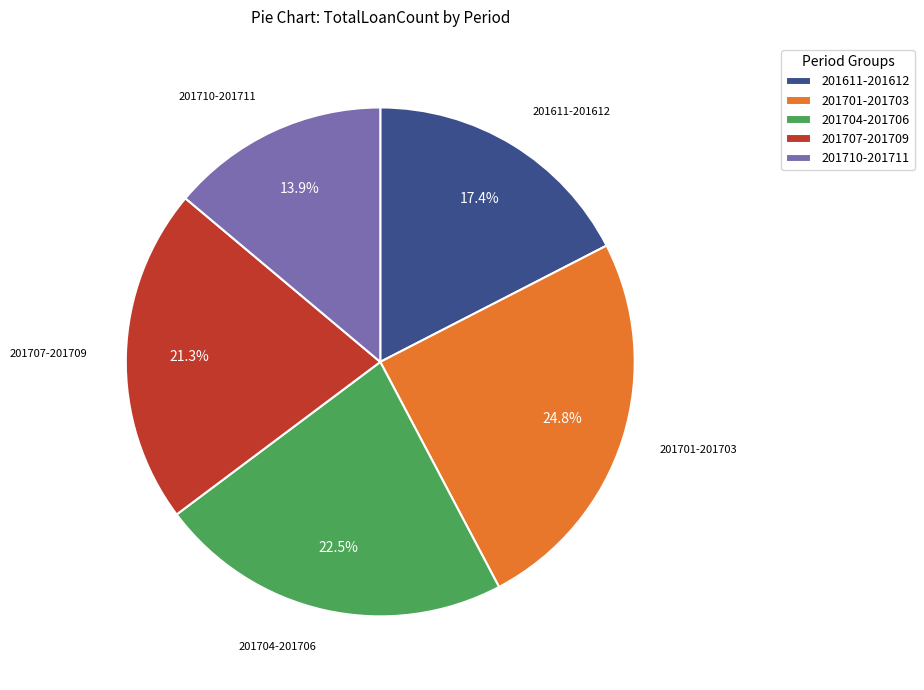

Which slice is the largest?

201701-201703